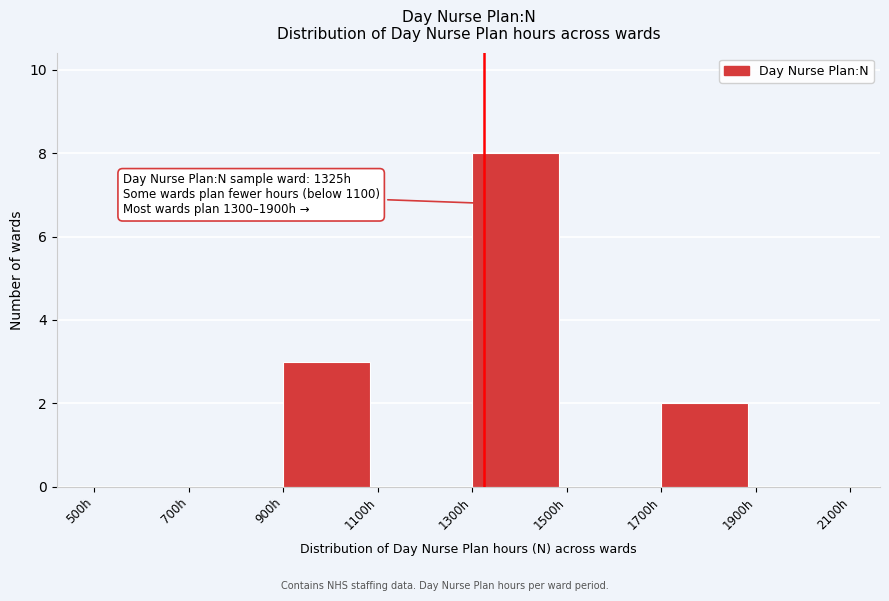

Over which range of the x-axis is the bar tallest?

1300 to 1500